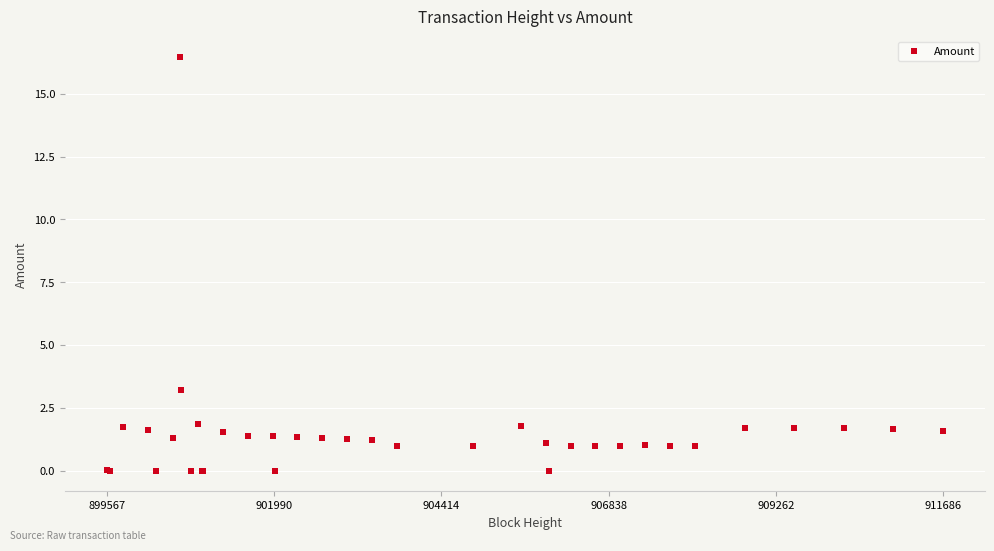

What Y value in the scatter plot is closest to 8?

3.2